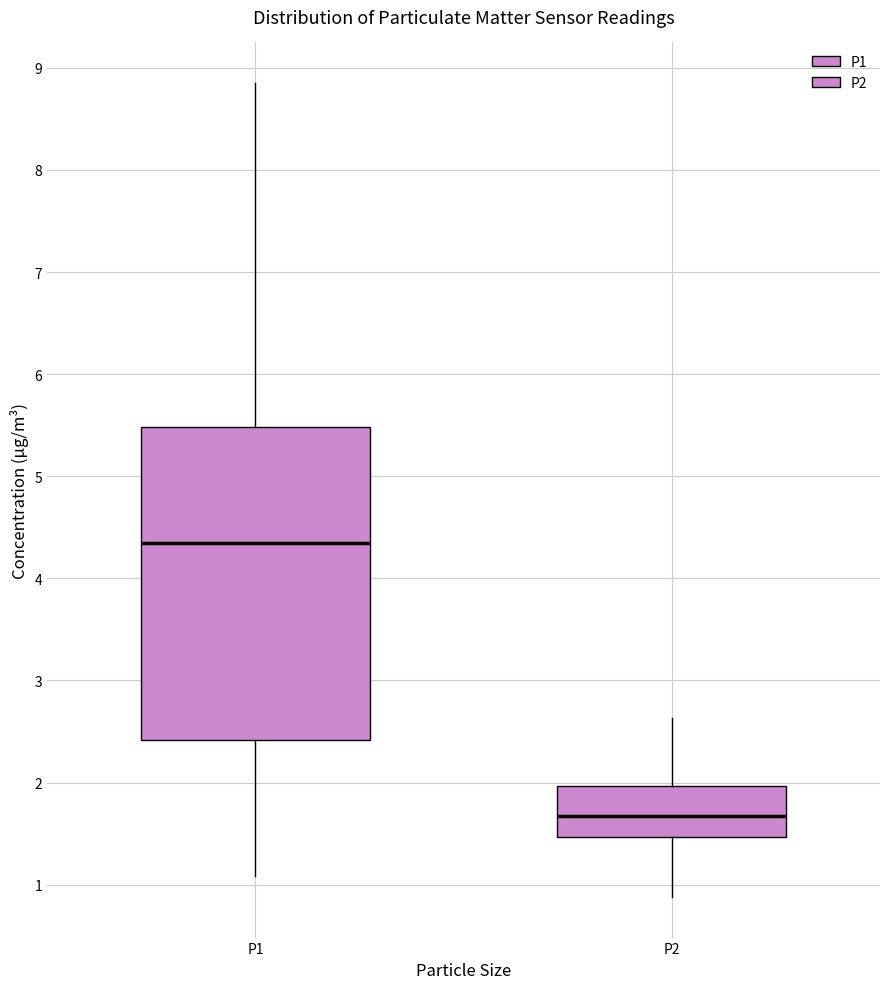

Reading left to right, transcribe this box plot: for each box, give where its median line is, the range the box spans, and where its two whiskers end, as read against the y-axis. The values are not printed on the chart, so give them approximately, as read against the axis.

P1: median 4.4, box 2.4 to 5.5, whiskers 1.1 to 8.9
P2: median 1.7, box 1.5 to 2.0, whiskers 0.9 to 2.6